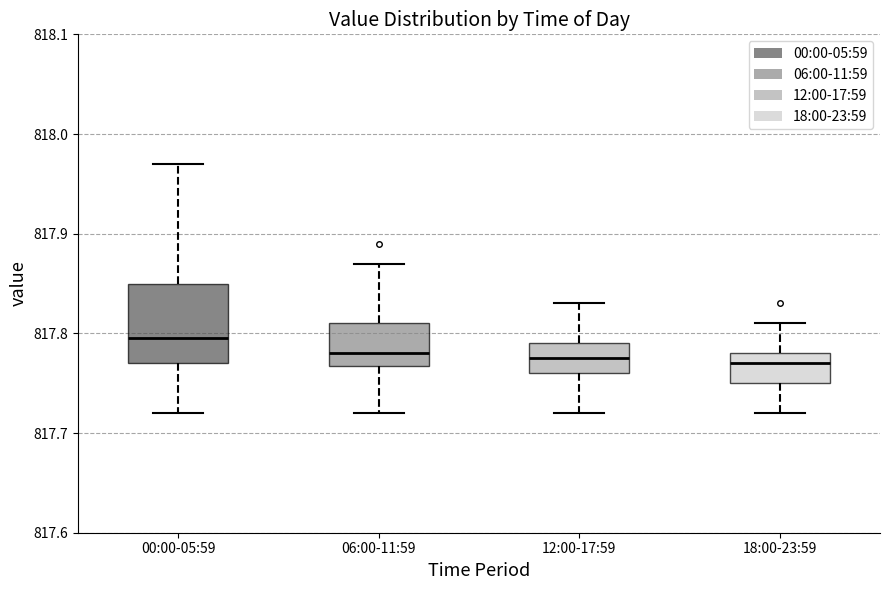

Comparing the boxes themselves (not the whiskers), which one is the tallest?

00:00-05:59